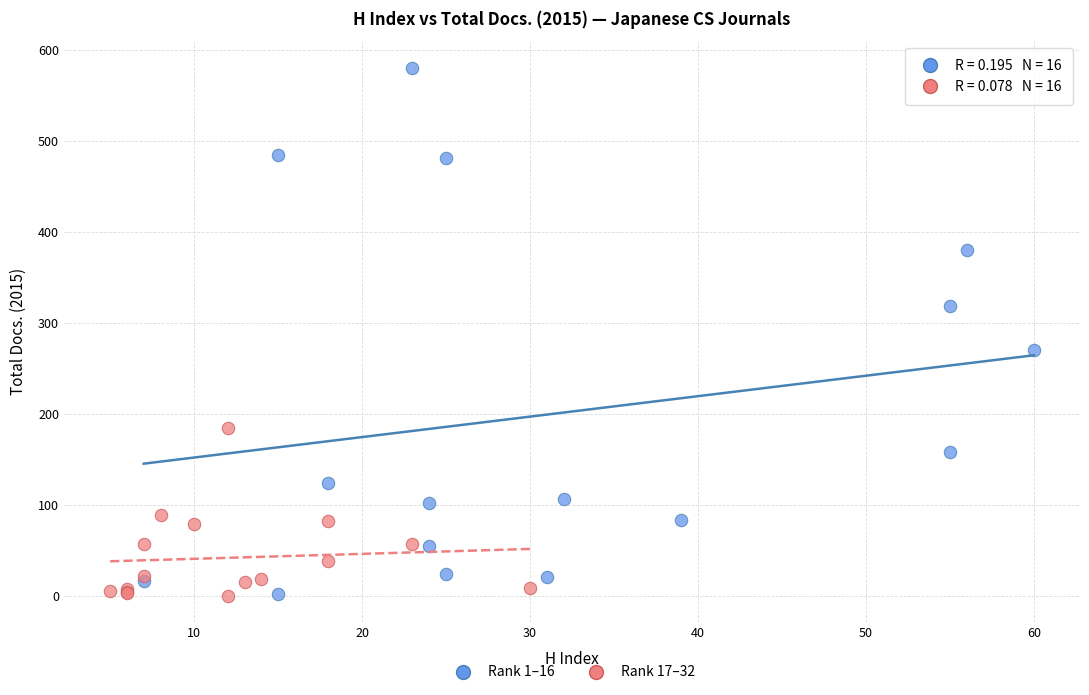

Which series has the largest Y range (max minus min)?

Rank 1–16